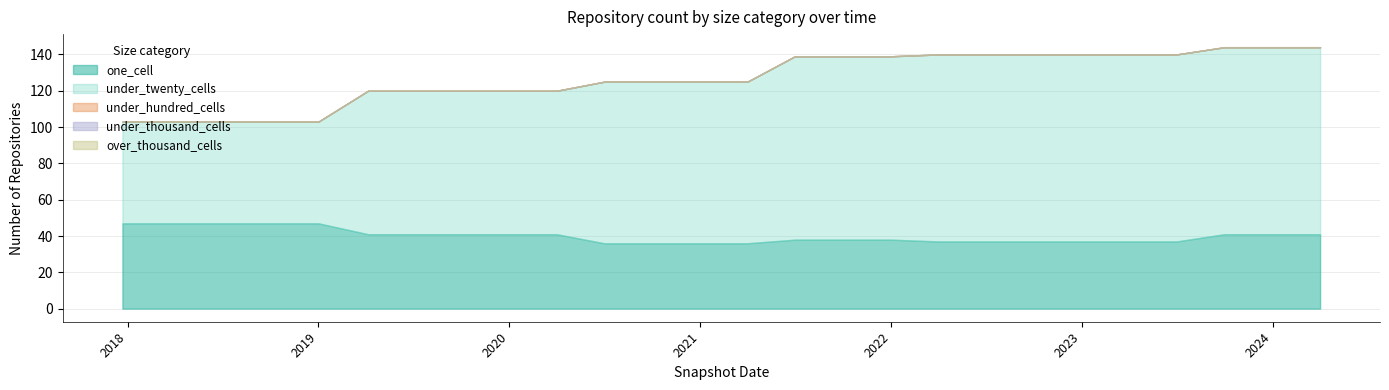

What is the sum of the under_twenty_cells values at 2019-04-06 and 2020-07-01?

168